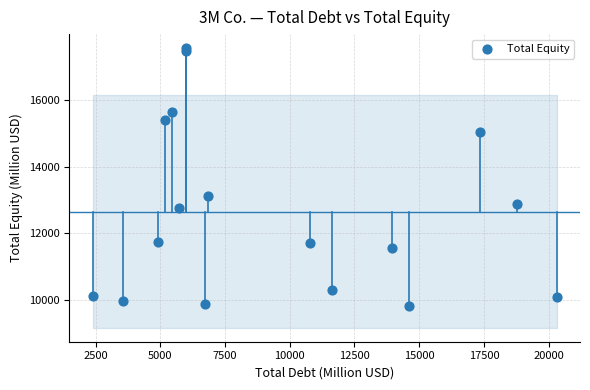

What Y value in the scatter plot is closest to 13685?

13109